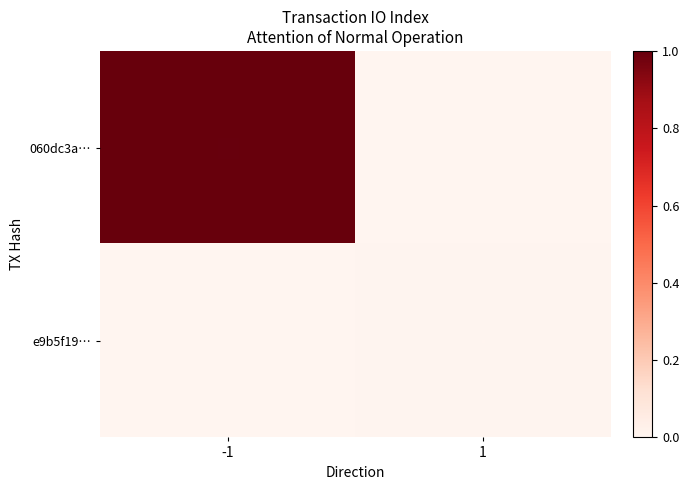

Reading left to right, extract all data points from this chart.

060dc3a…: -1=1.0	1=0.0
e9b5f19…: -1=0.0	1=0.0